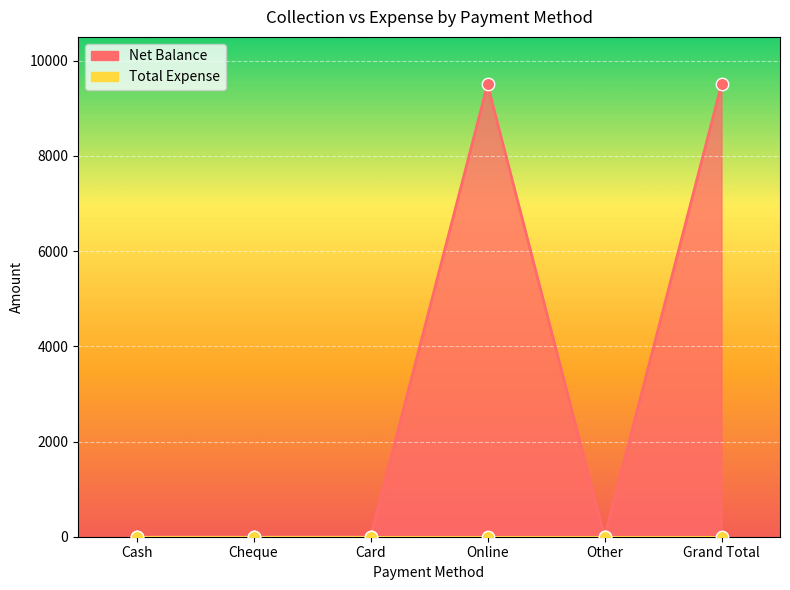

What is the change in value from Other to Grand Total?

+9500